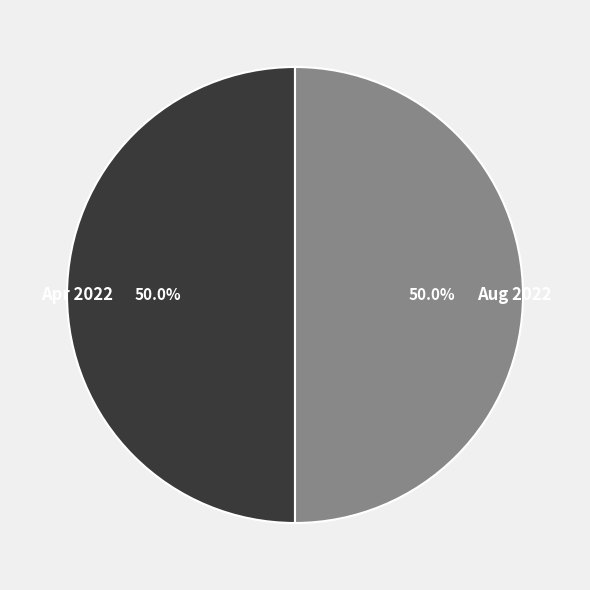

What is the total percentage of Apr 2022 and Aug 2022?

100.0%